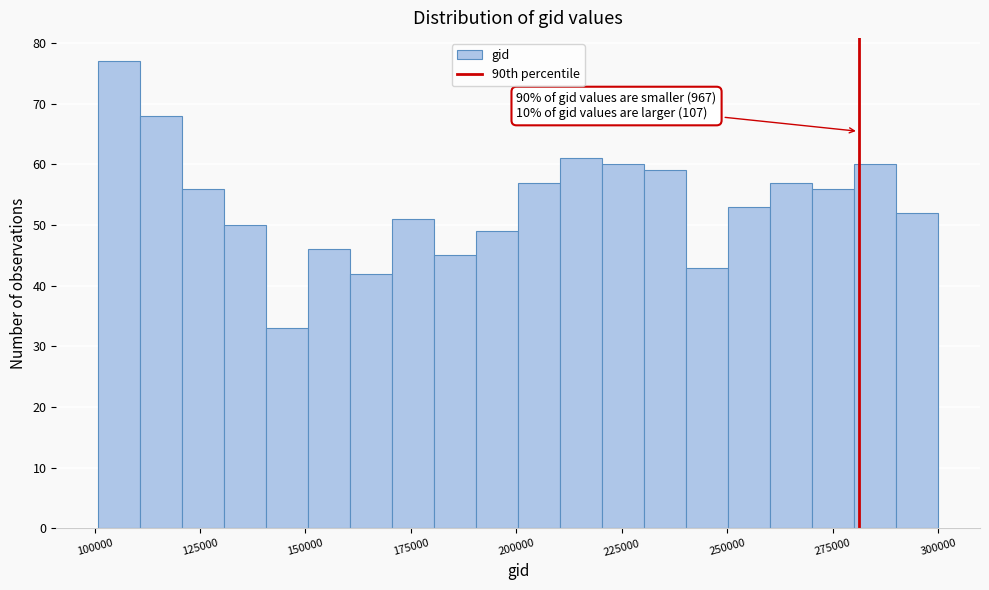

Around what value on the x-axis is the tallest bar? Give the approximate position of its centre, as read against the axis.

105000